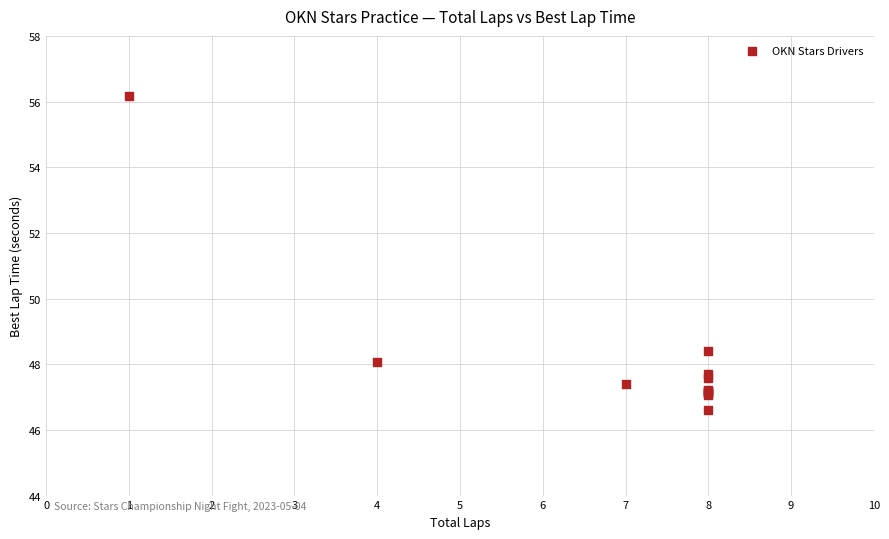

What Y value in the scatter plot is closest to 51?

48.4